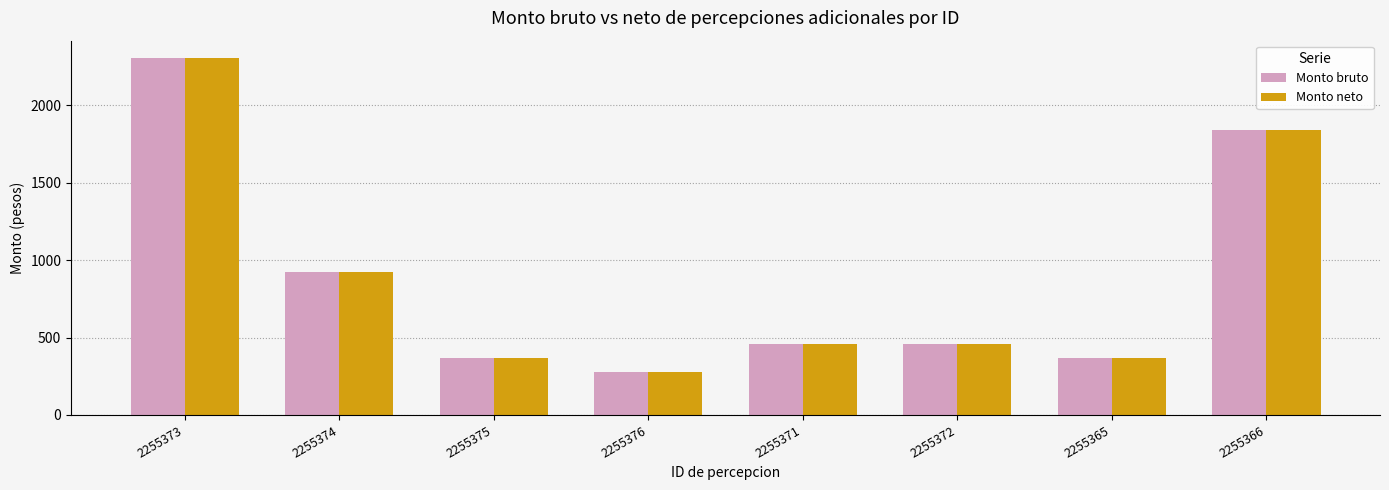

Reading right to left, list all the values displayed in this chart.

Monto bruto: 1843.0	368.6	460.7	460.7	276.4	368.6	921.5	2303.7
Monto neto: 1843.0	368.6	460.7	460.7	276.4	368.6	921.5	2303.7